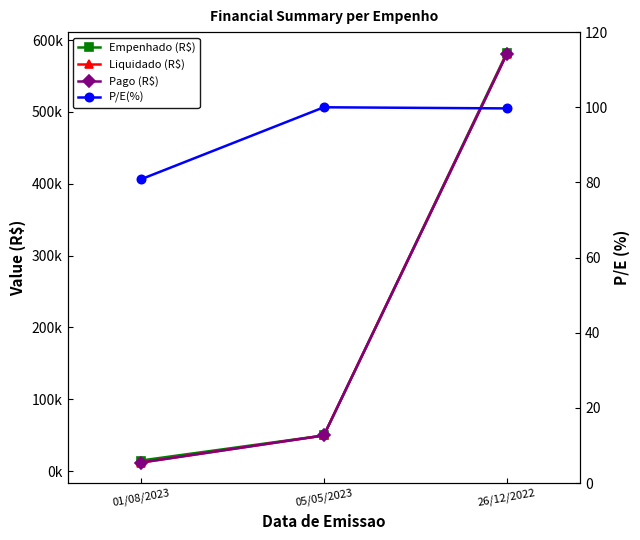

What position from the right is 26/12/2022?

1